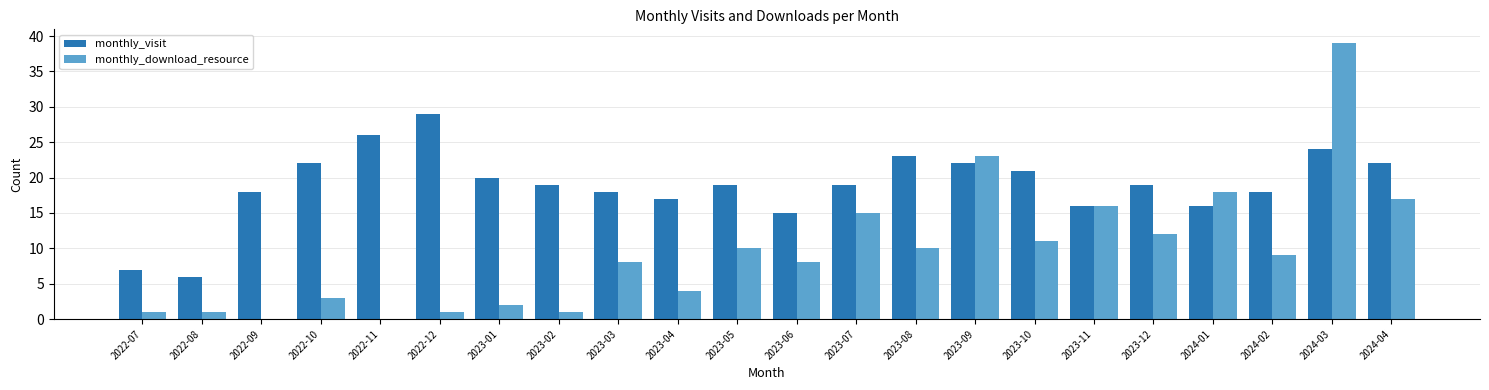

True or false: monthly_visit has a value of 27 at 2023-04.

False